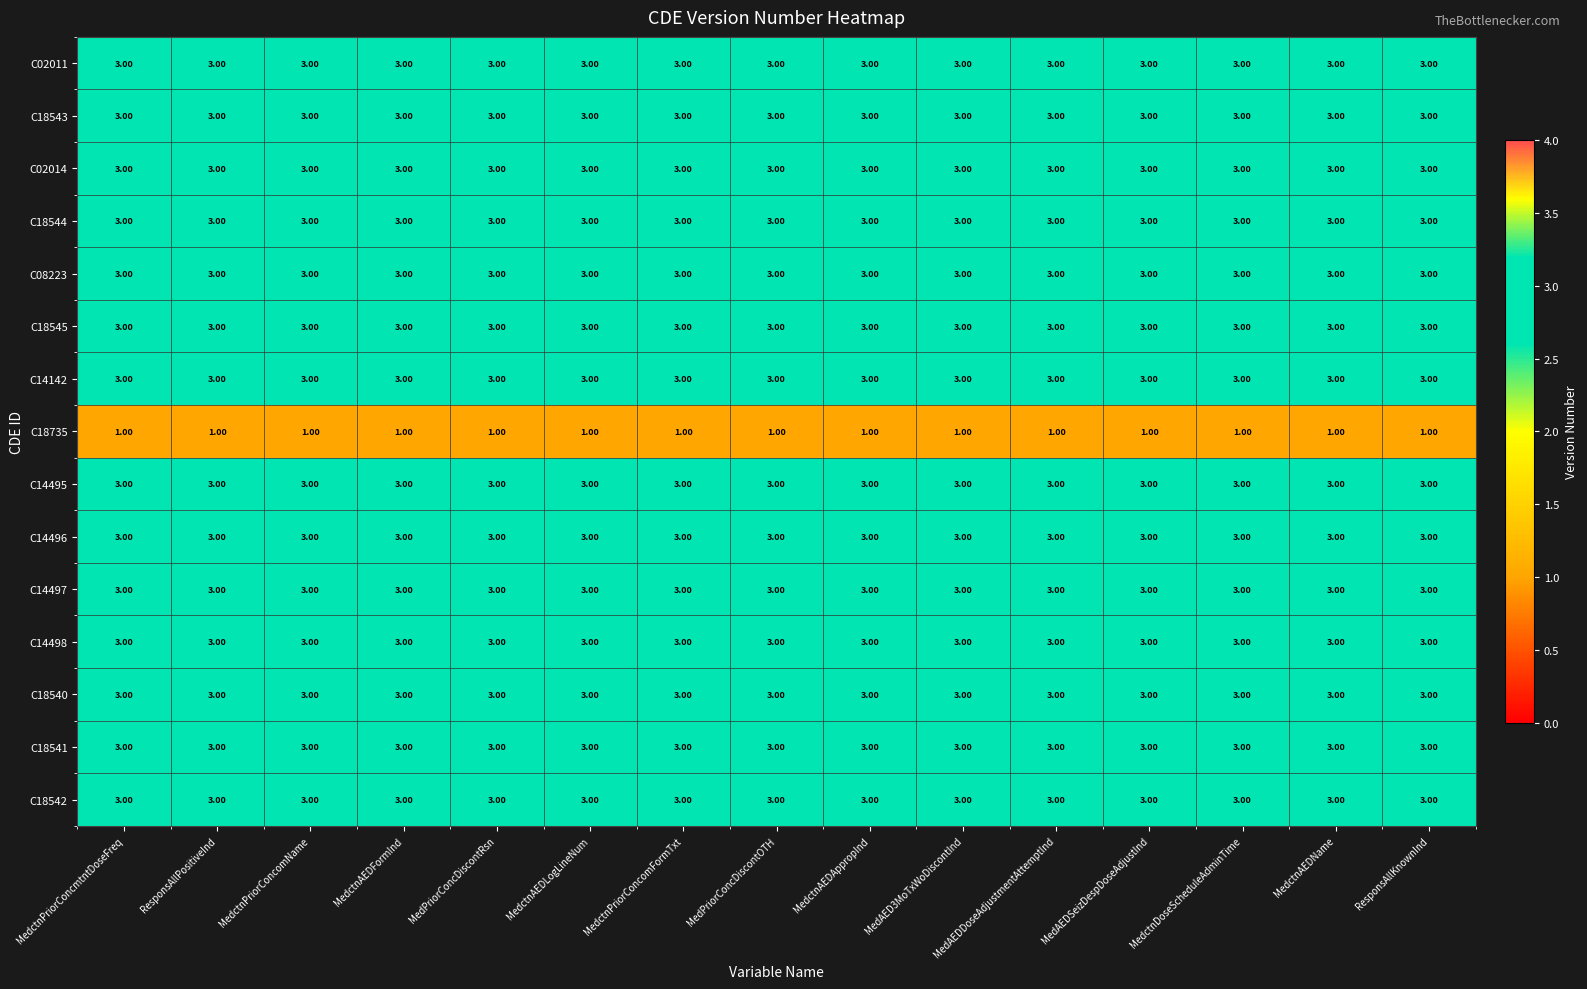

At how many categories does at least one series exceed 1?

15